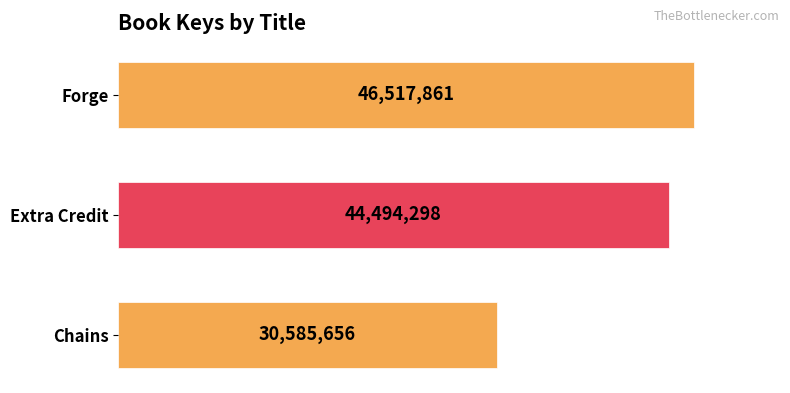

How many bars are there in total?

3